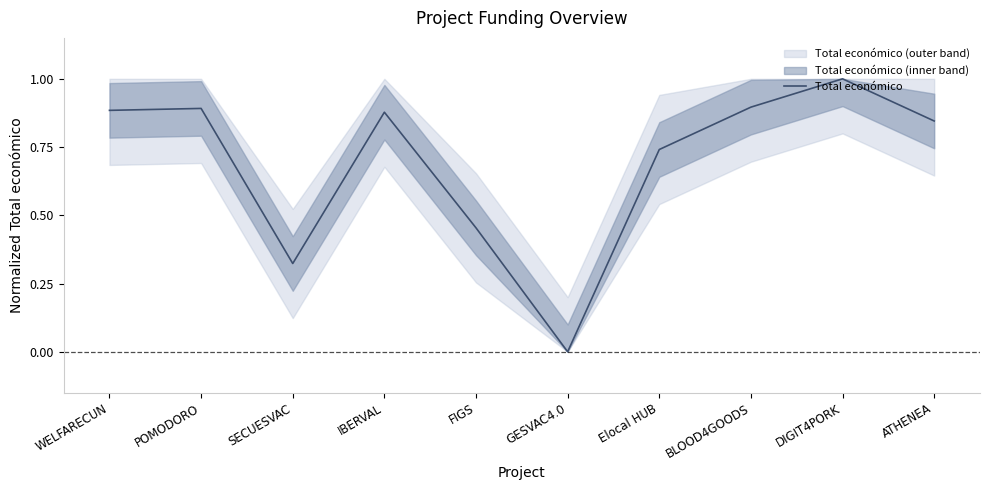

True or false: the data shows 0.0 at GESVAC4.0.

True